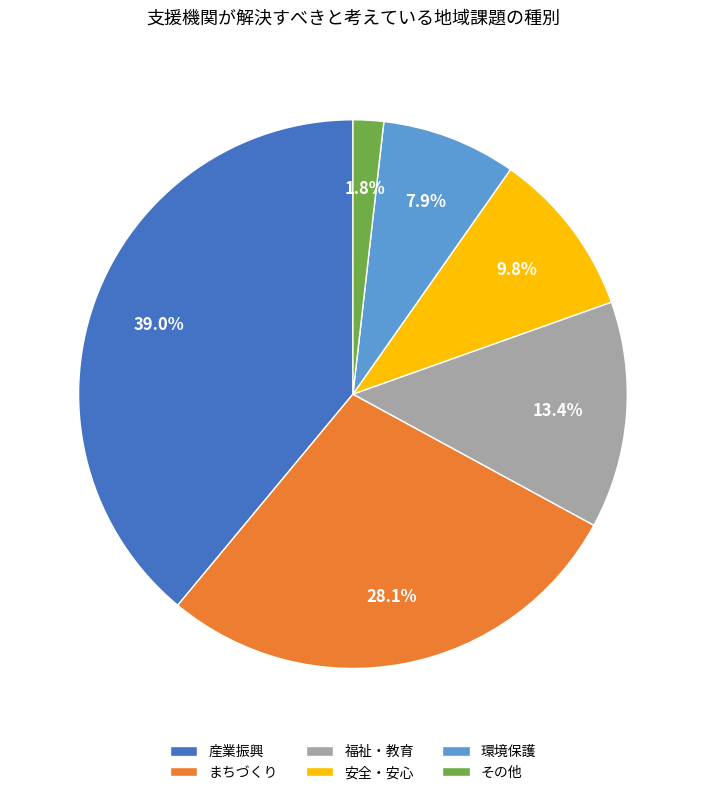

The 福祉・教育 slice represents 13% of the pie. True or false?

True